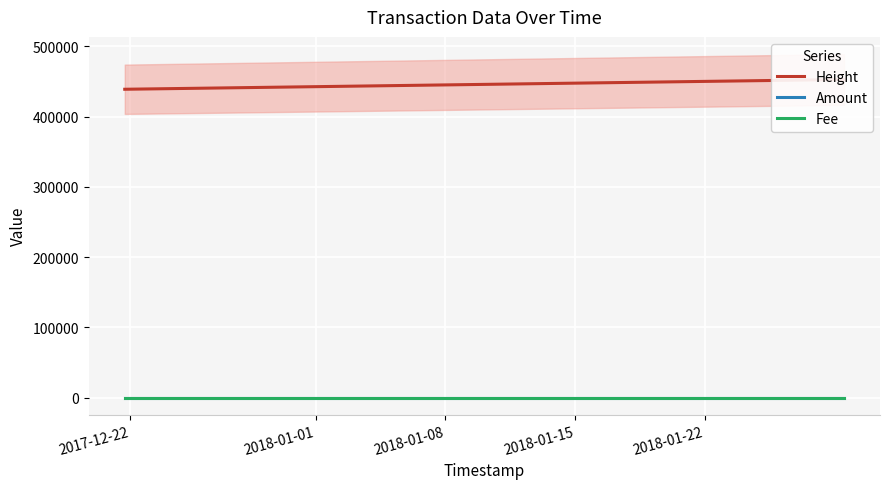

What are all the series names shown in the legend?

Height, Amount, Fee